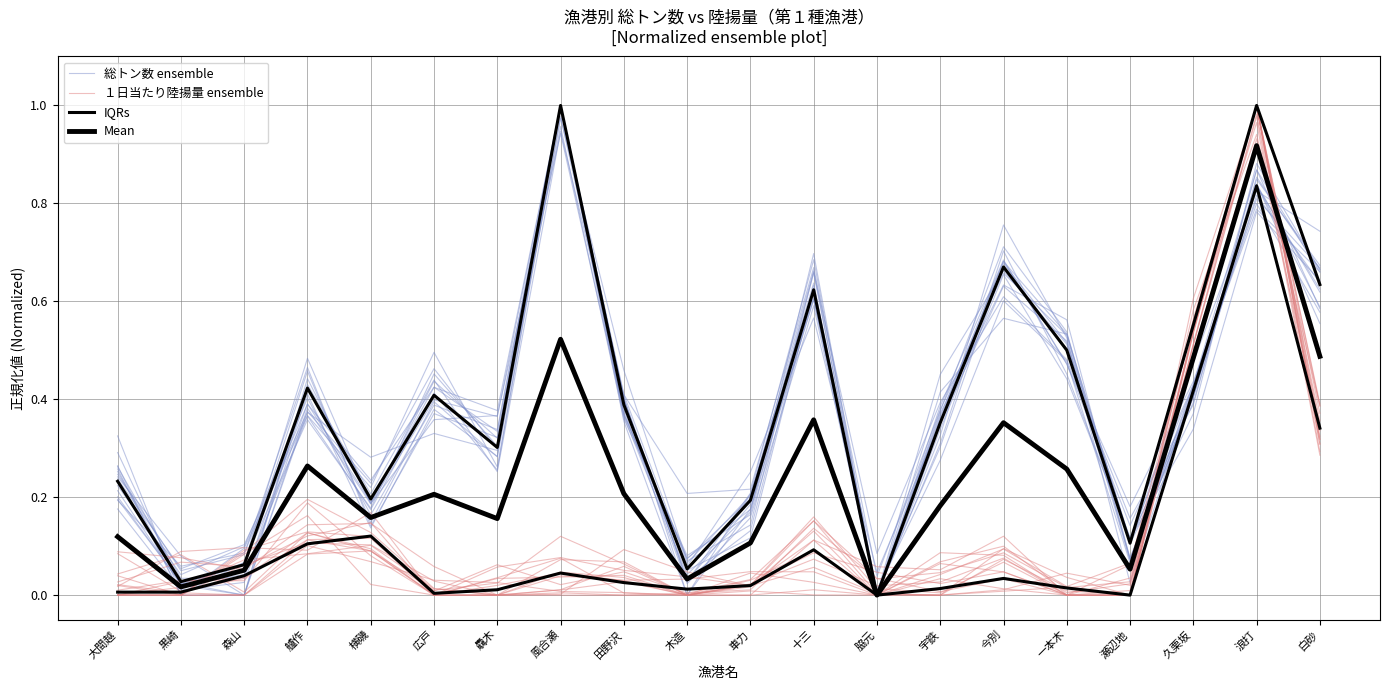

How many categories are shown in the chart?

20